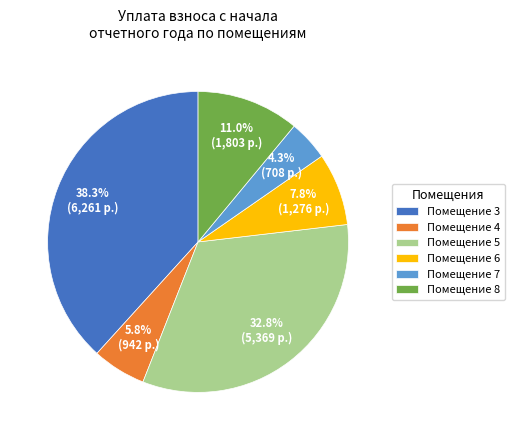

Rank the categories by value from highest to lowest.

Помещение 3, Помещение 5, Помещение 8, Помещение 6, Помещение 4, Помещение 7